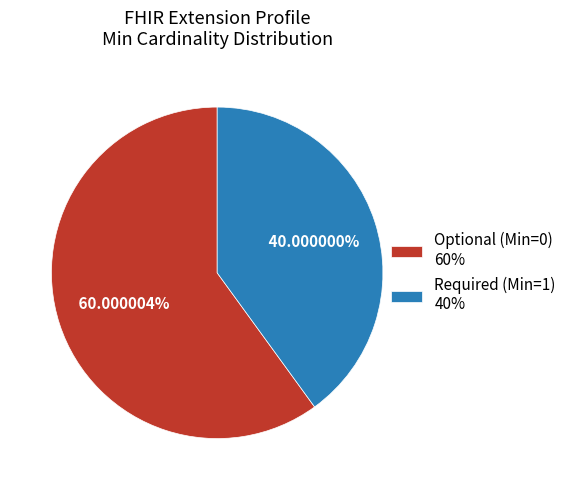

To the nearest percent, what is the difference between the largest and smallest slice percentages?

20%